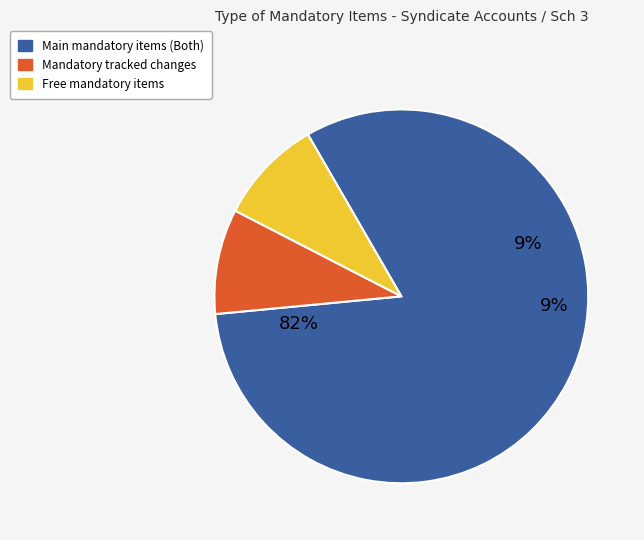

To the nearest percent, what portion does Both (Mandatory: Yes) - Other represent?

9%